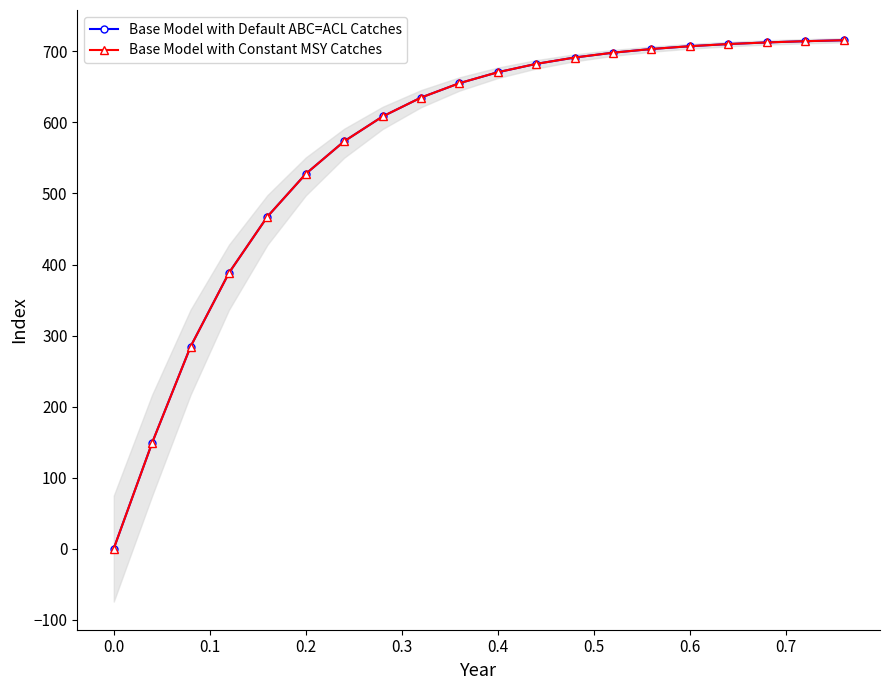

How many distinct data groups are displayed?

2